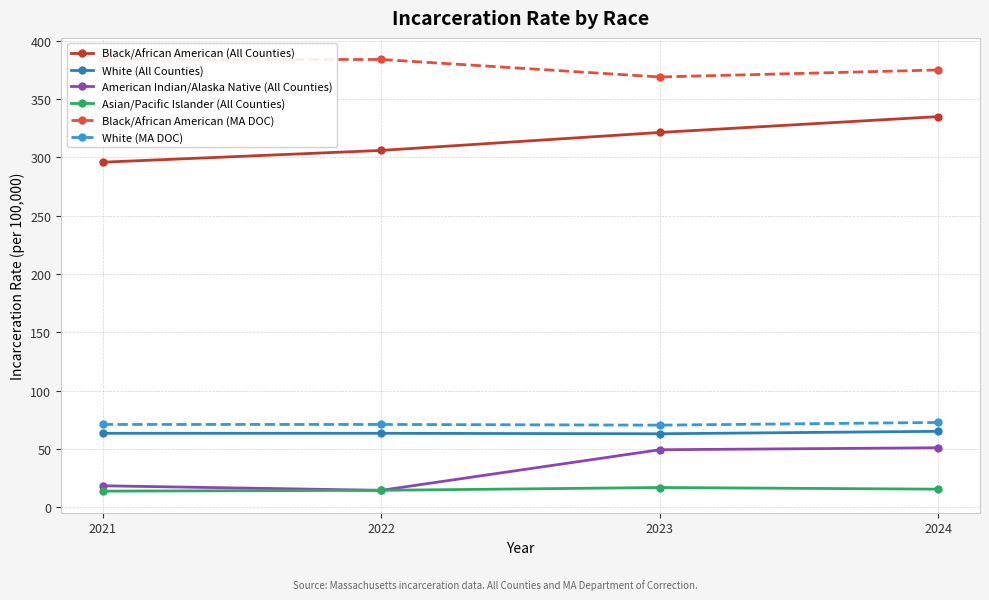

What is the difference between the second highest and minimum values in the Asian/Pacific Islander (All Counties) series?

1.7